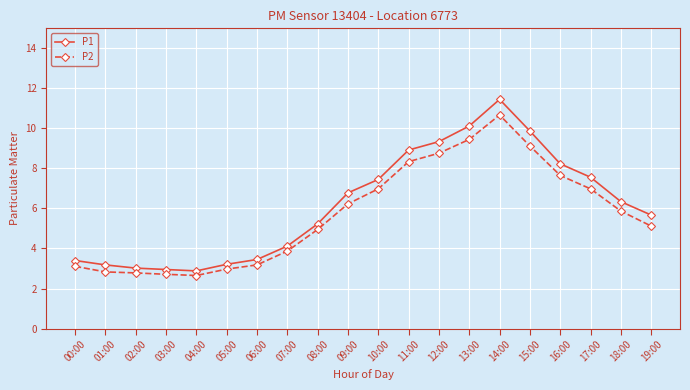

What is the difference between the P2 values at 17:00 and 14:00?

3.7